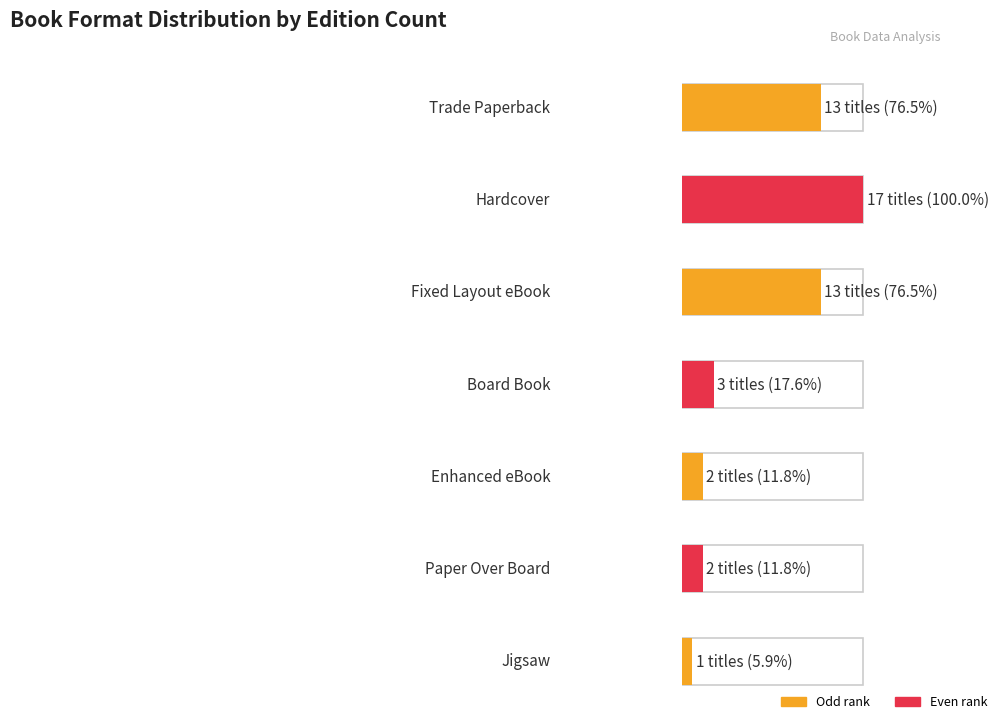

What position from the right is Paper Over Board?

2